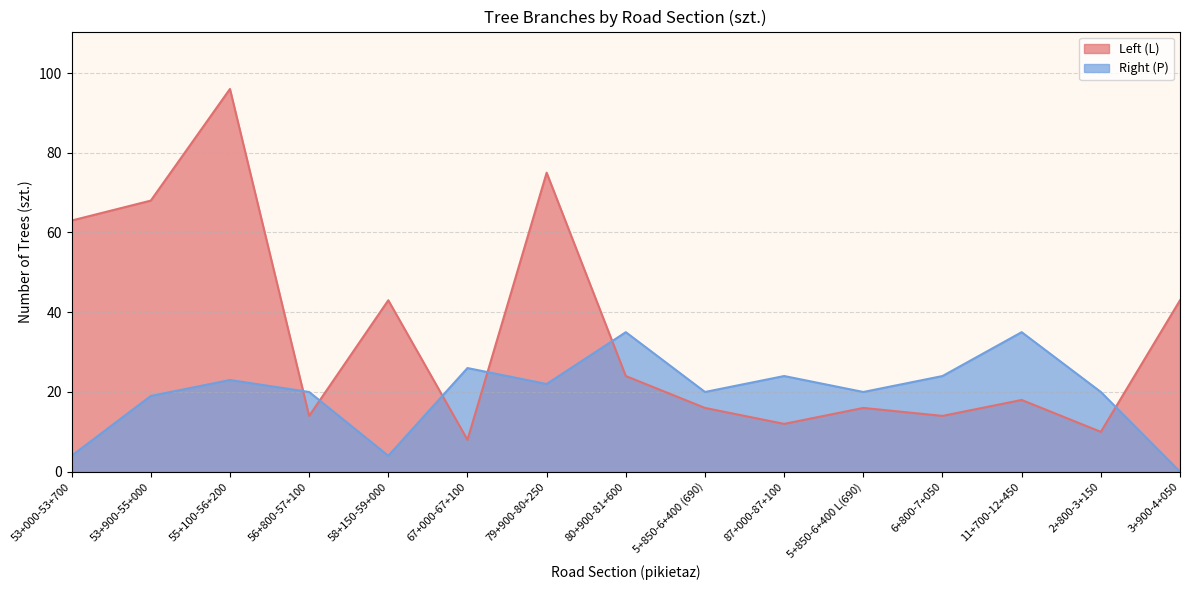

Which series ends up on top after the final intersection of Right (P) and Left (L)?

Left (L)